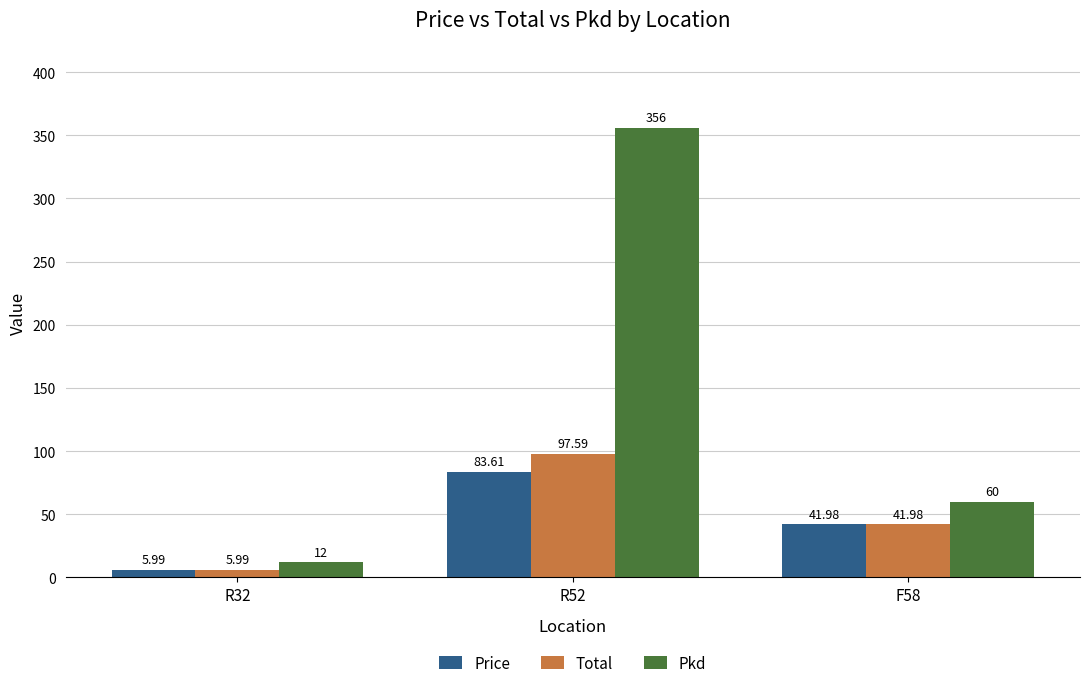

What is the label of the 1st bar from the left?

R32